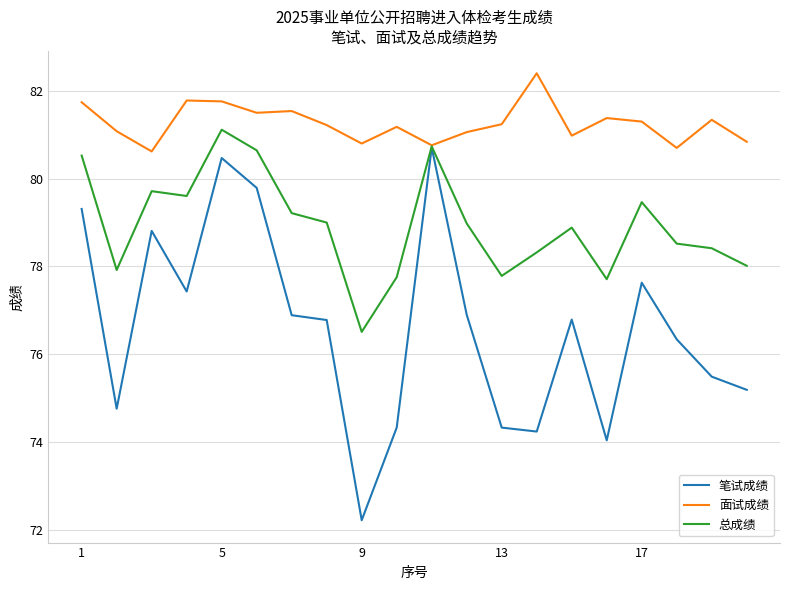

What is the maximum value shown in the chart?

82.4